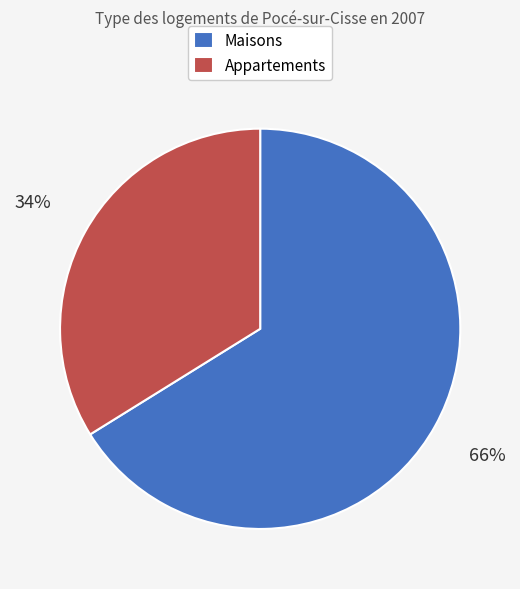

Which has a higher value, Maisons or Appartements?

Maisons